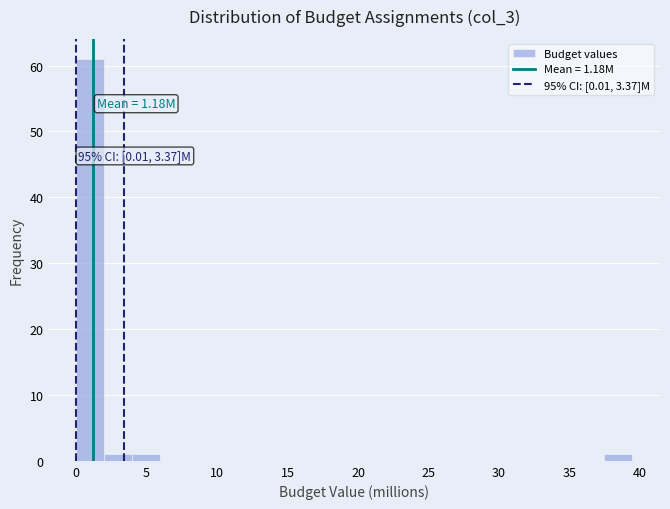

Read against the x-axis, roughly where is the centre of the tallest bar?

1.0